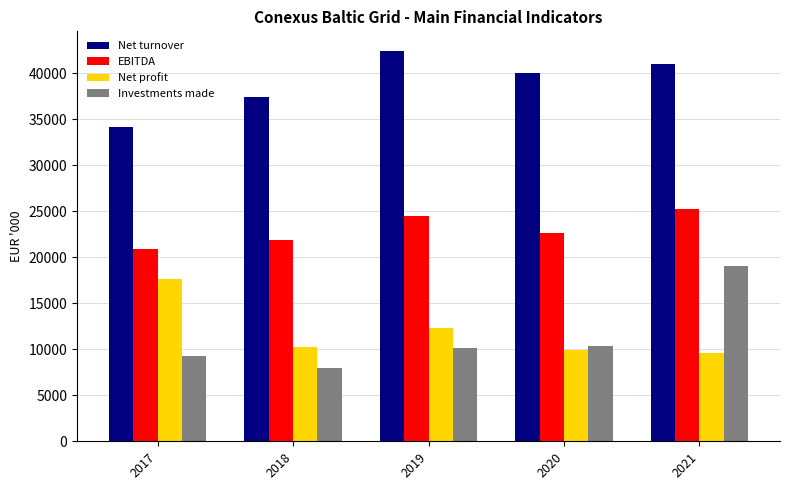

Reading right to left, transcribe all the data shown in this chart.

Net turnover: 2021=40958.9	2020=39950.6	2019=42405.2	2018=37415.4	2017=34150.7
EBITDA: 2021=25239.3	2020=22583.5	2019=24437.6	2018=21865.6	2017=20853.4
Net profit: 2021=9541.5	2020=9896.6	2019=12343.2	2018=10233.1	2017=17572.6
Investments made: 2021=18992.7	2020=10391.3	2019=10092.3	2018=7965.7	2017=9258.0